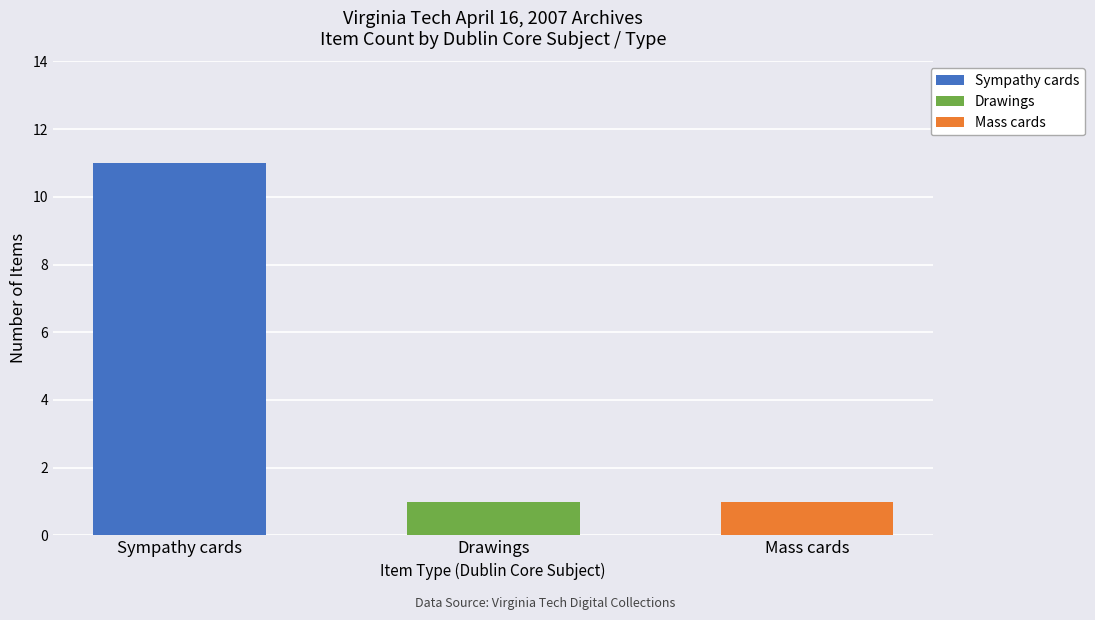

Is the value of Sympathy cards at Drawings greater than the value of Mass cards at Drawings?

No